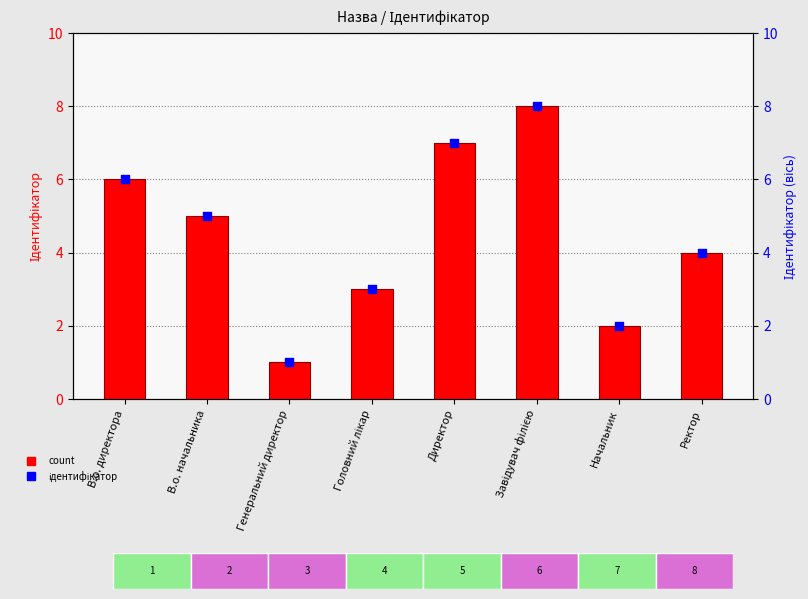

Which series contains the highest Y value?

Ідентифікатор